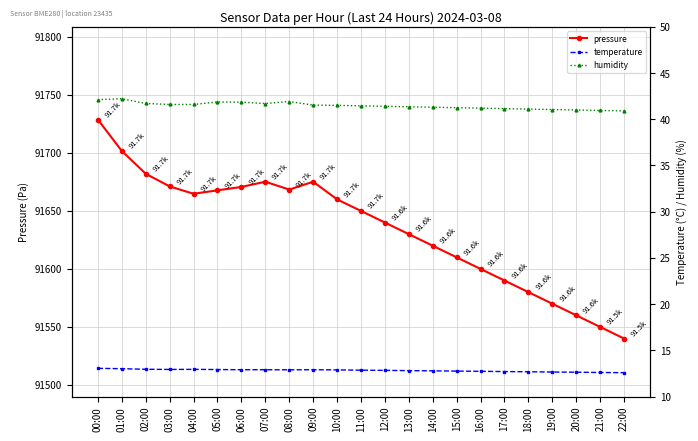

Count the number of data series in this chart.

3